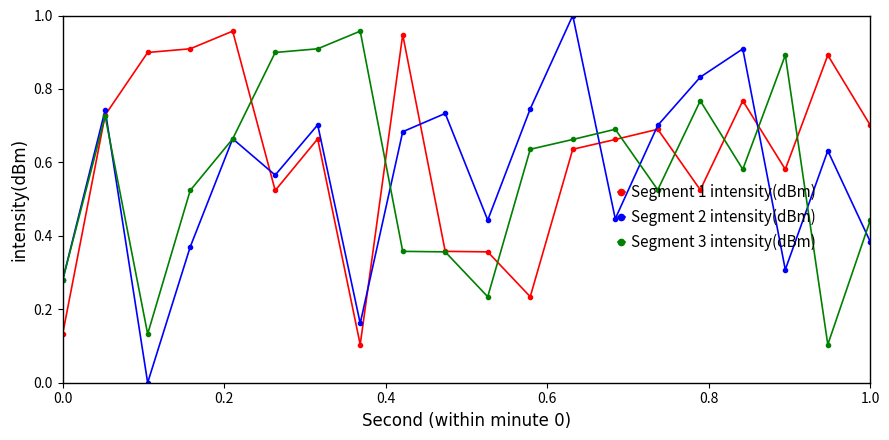

True or false: Segment 1 intensity(dBm) has more than 1 points higher than both neighbors.

True